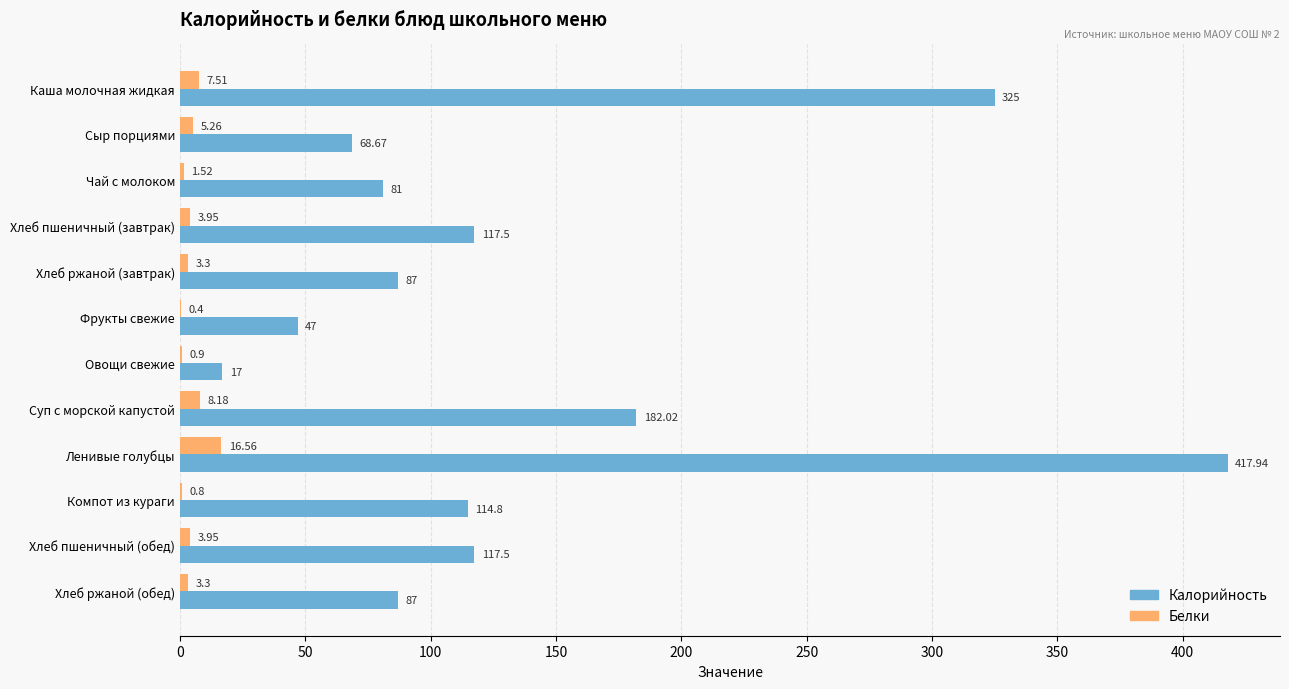

At which label does Белки reach its peak?

Ленивые голубцы